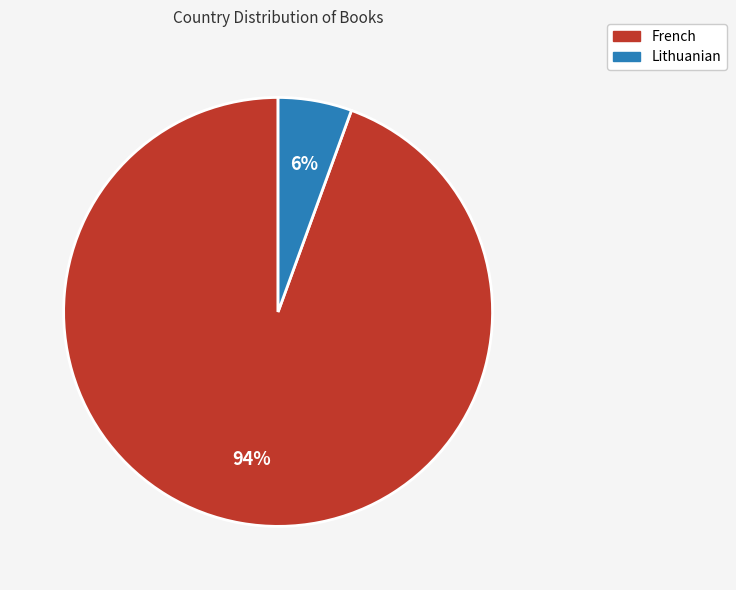

How many slices are in this pie chart?

2